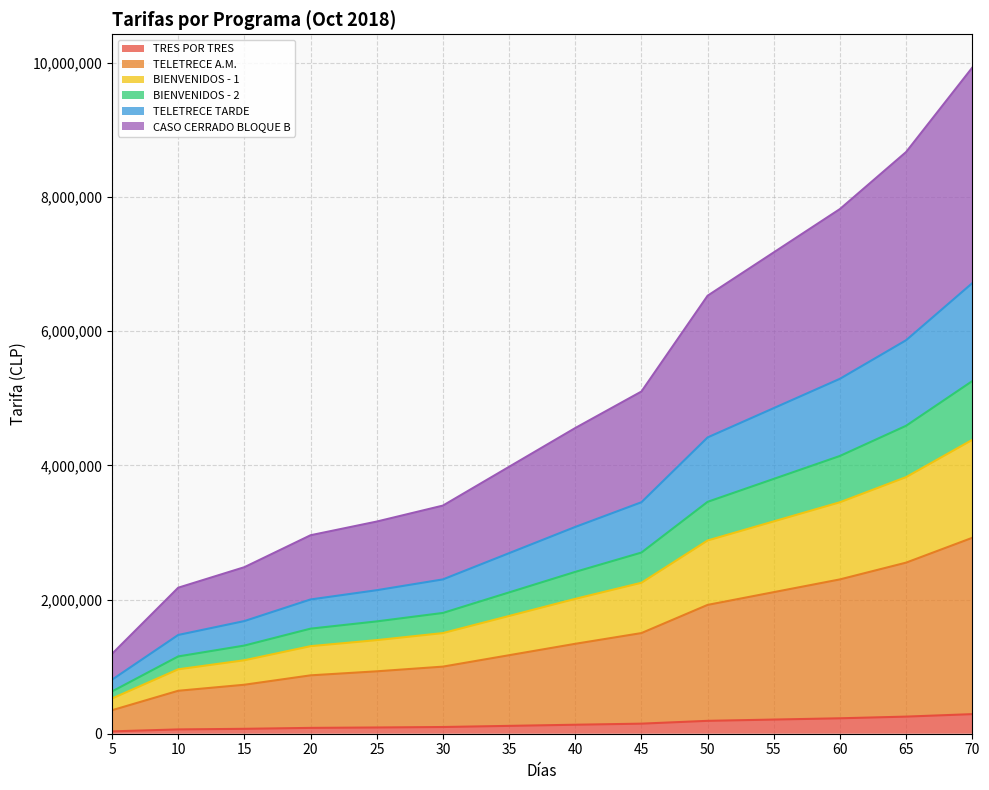

Which has a higher value, 65 or 15?

65